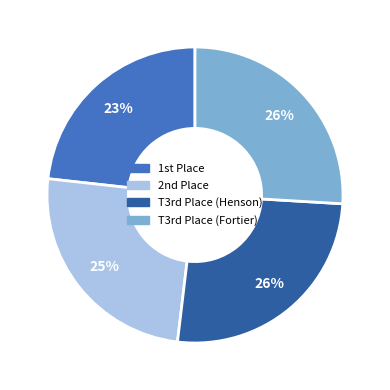

To the nearest percent, what is the difference between the largest and smallest slice percentages?

3%